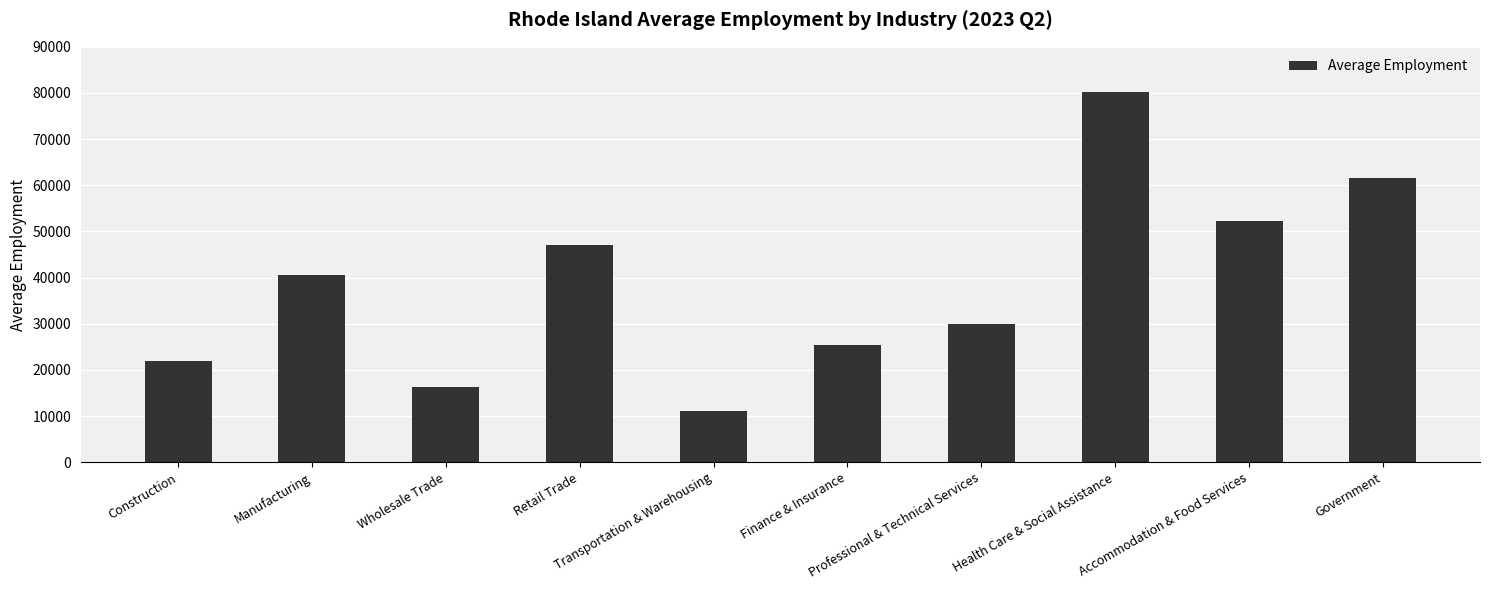

Which has a higher value, Manufacturing or Transportation & Warehousing?

Manufacturing